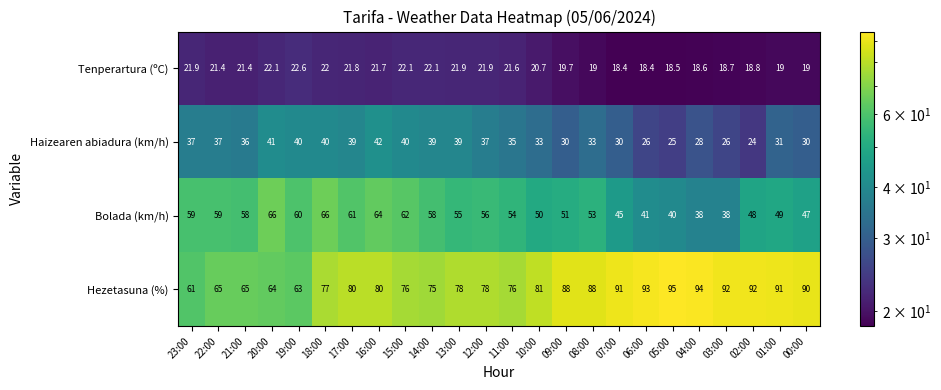

What is the spread (max minus min) of values at 04:00?

75.4